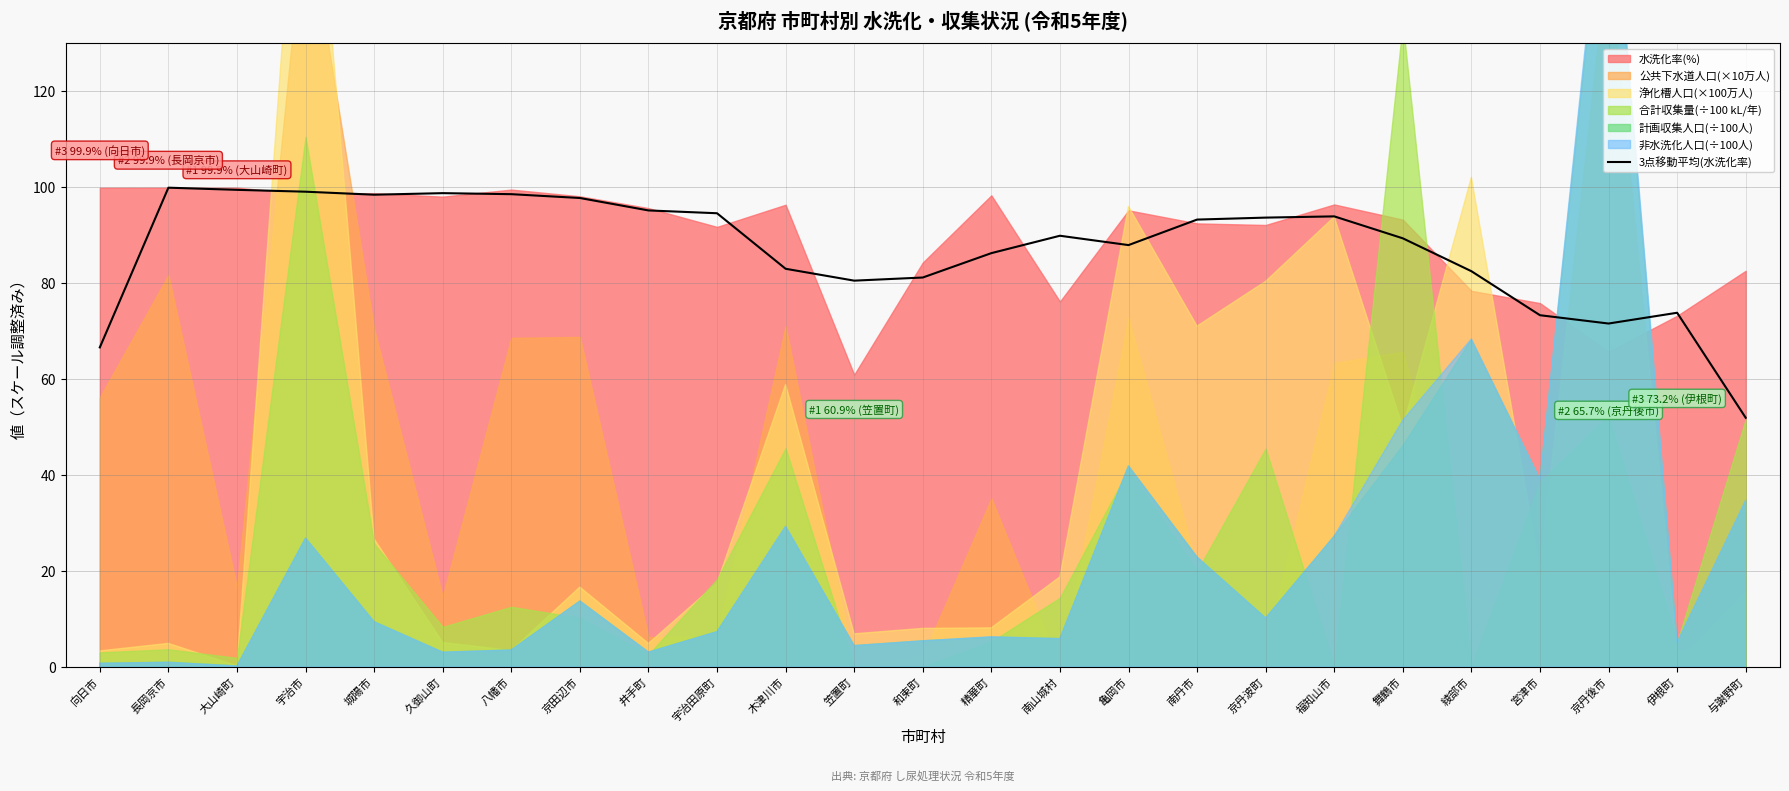

Reading left to right, extract all data points from this chart.

向日市=66.6	長岡京市=99.9	大山崎町=99.4	宇治市=99.0	城陽市=98.4	久御山町=98.7	八幡市=98.5	京田辺市=97.7	井手町=95.1	宇治田原町=94.6	木津川市=83.0	笠置町=80.5	和束町=81.2	精華町=86.2	南山城村=89.9	亀岡市=87.9	南丹市=93.2	京丹波町=93.6	福知山市=93.9	舞鶴市=89.3	綾部市=82.5	宮津市=73.3	京丹後市=71.6	伊根町=73.8	与謝野町=51.9